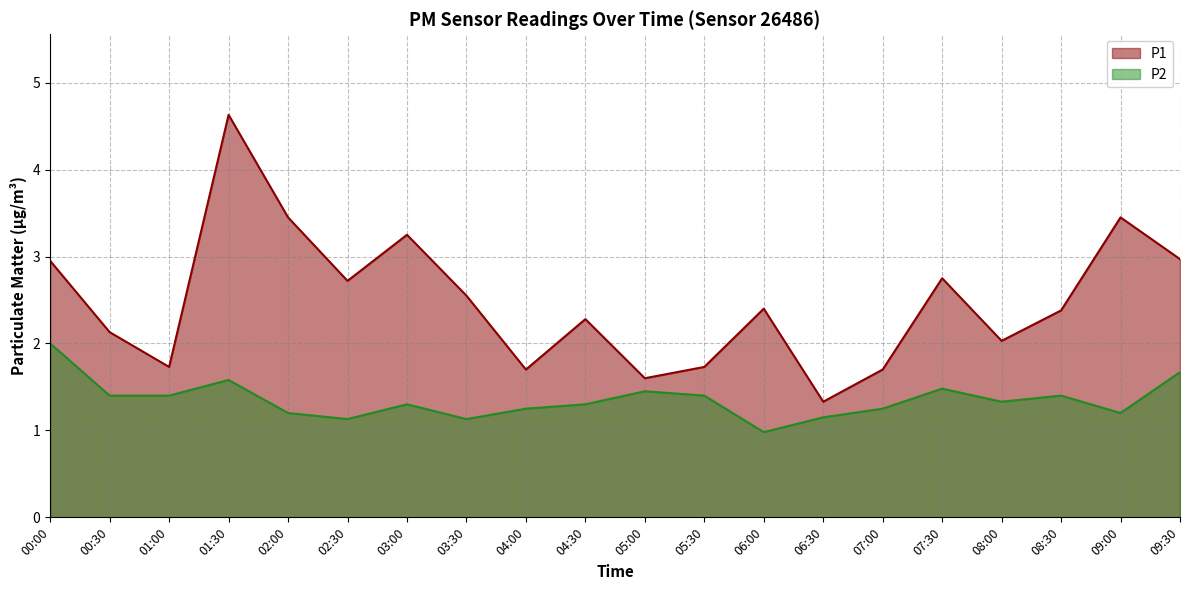

What is the sum of all P2 values?

27.0